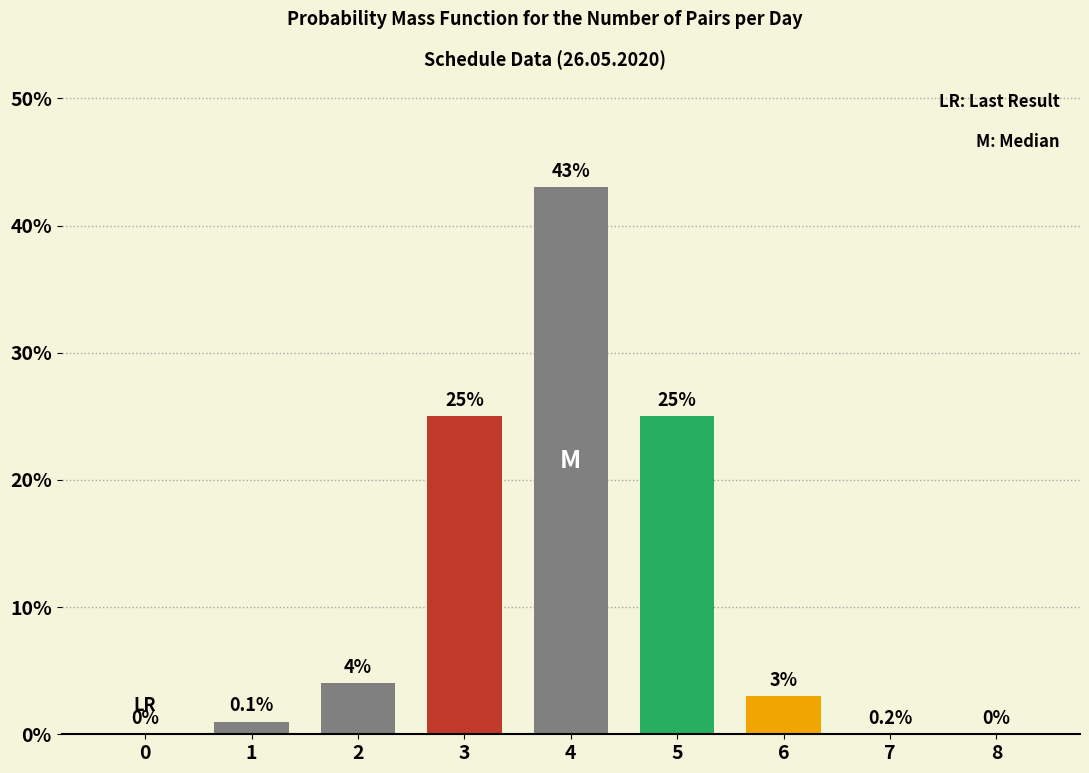

Reading right to left, extract all data points from this chart.

8=0	7=0	6=3	5=25	4=43	3=25	2=4	1=1	0=0